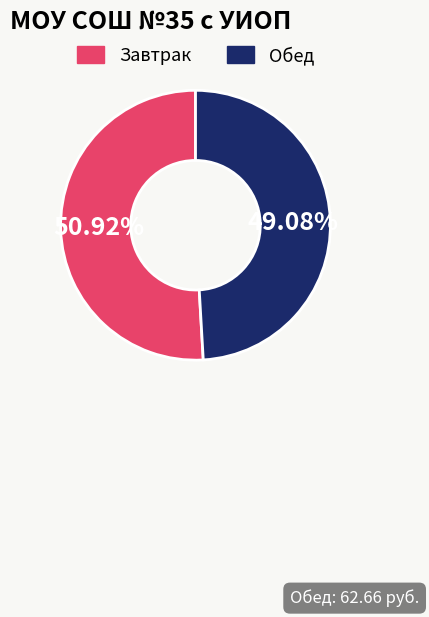

Does any single category account for the majority?

Yes